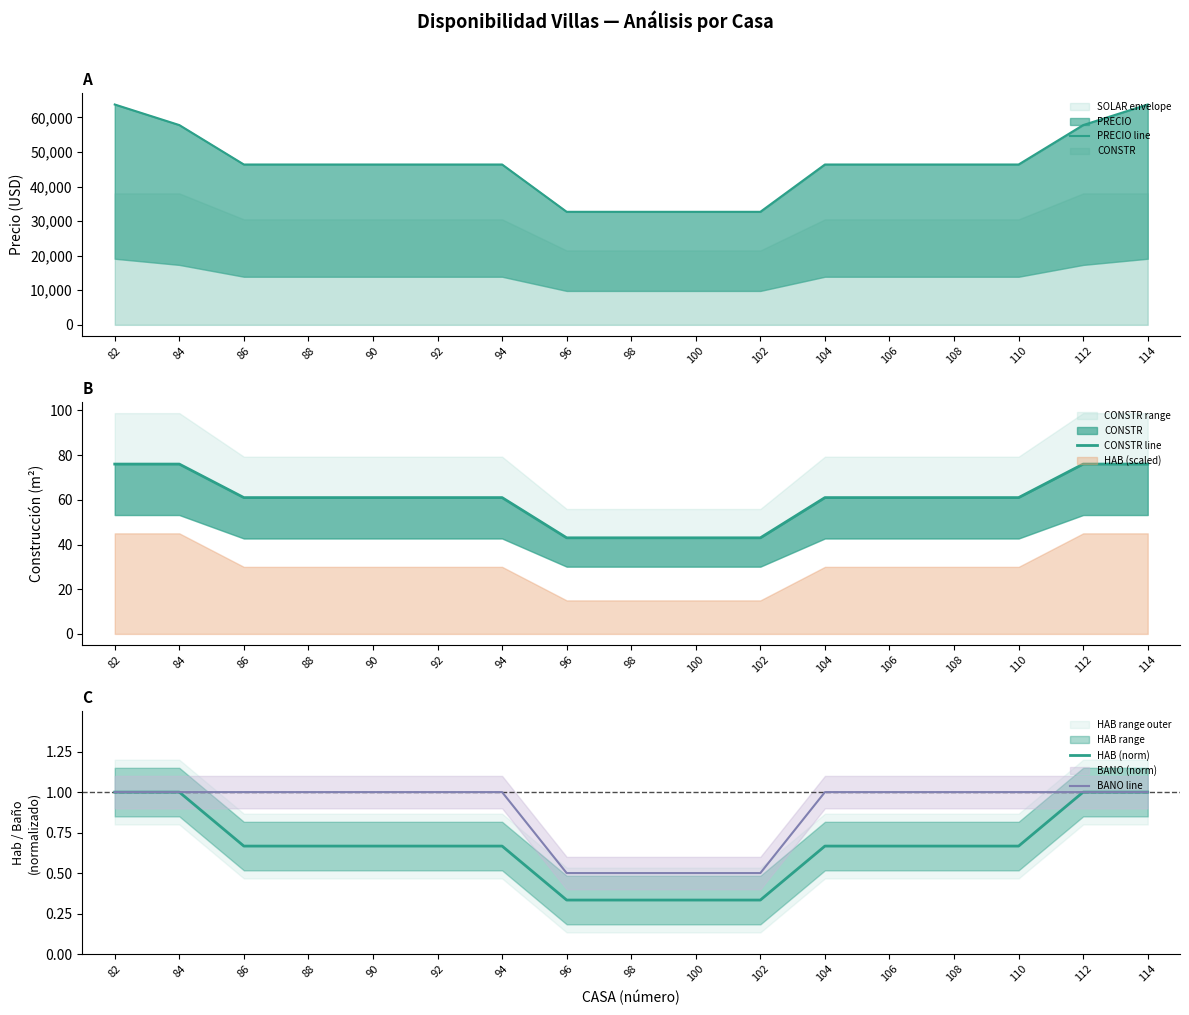

What is the difference between the BANO line values at 102 and 82?

0.5